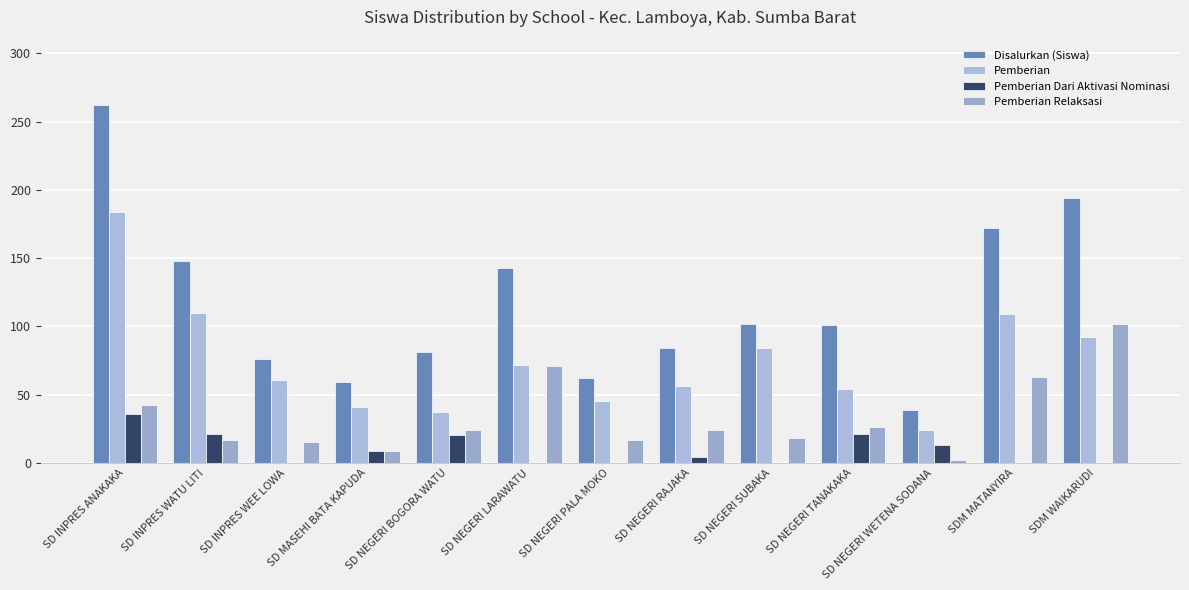

Between SD INPRES ANAKAKA and SDM WAIKARUDI, which series saw the biggest shift?

Pemberian